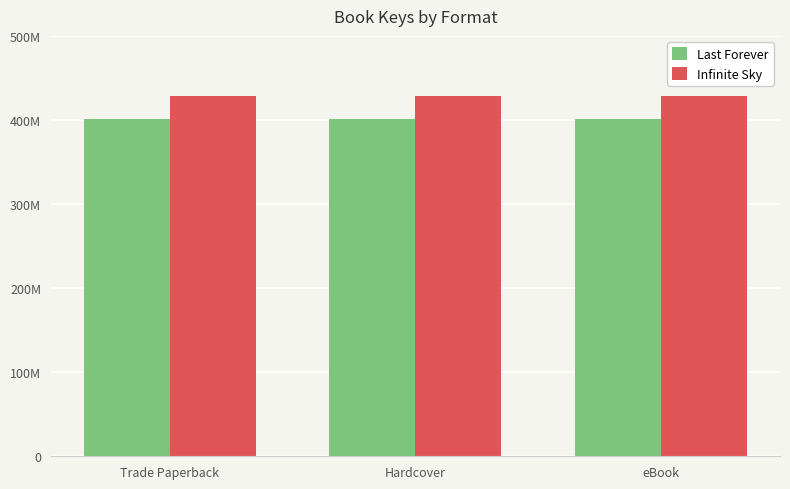

What are all the series names shown in the legend?

Last Forever, Infinite Sky